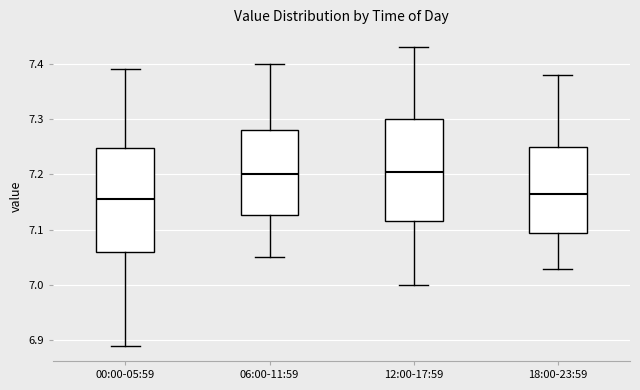

Where does the median line of the box for 06:00-11:59 sit on the y-axis? The values are not printed on the chart, so give them approximately, as read against the axis.

7.20